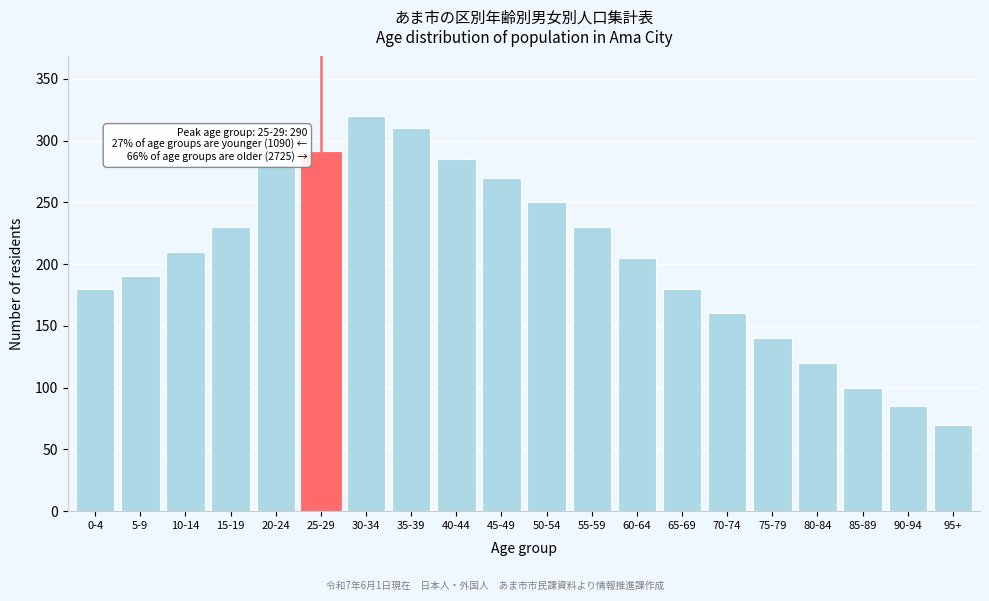

Reading left to right, transcribe all the data shown in this chart.

180	190	210	230	280	290	320	310	285	270	250	230	205	180	160	140	120	100	85	70